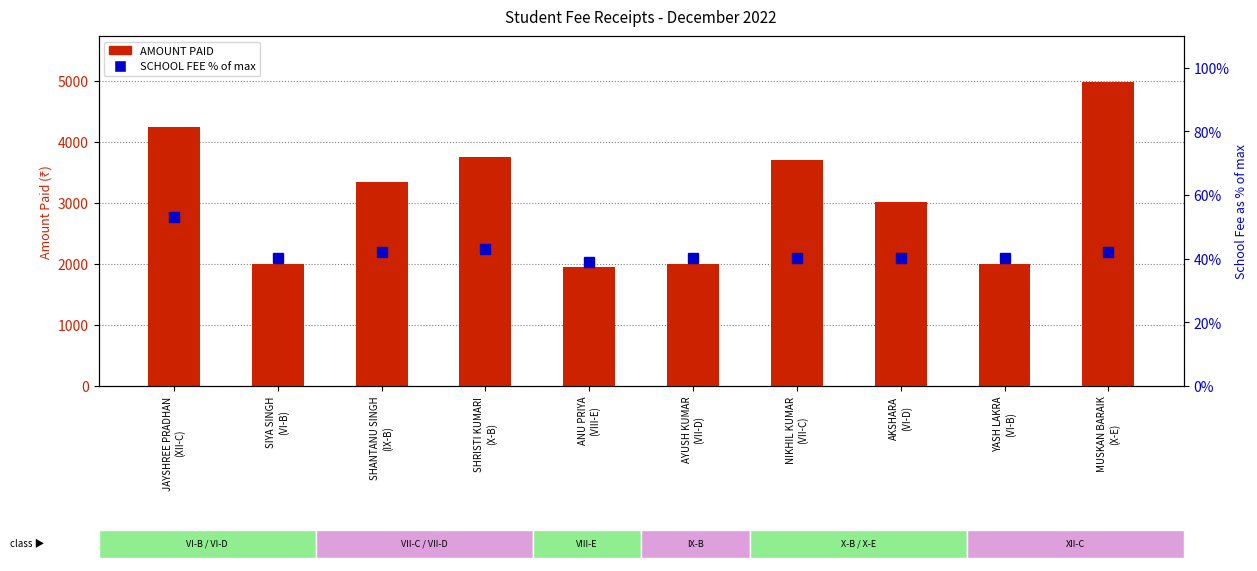

Which series has the largest total across all categories?

AMOUNT PAID